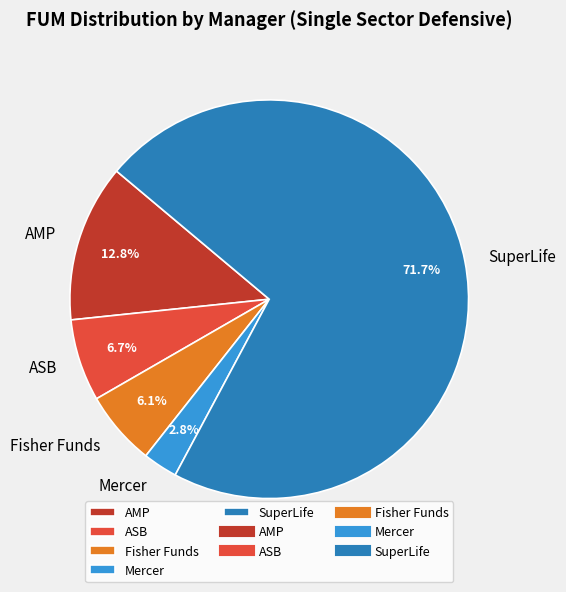

To the nearest percent, what is the difference between the largest and smallest slice percentages?

69%